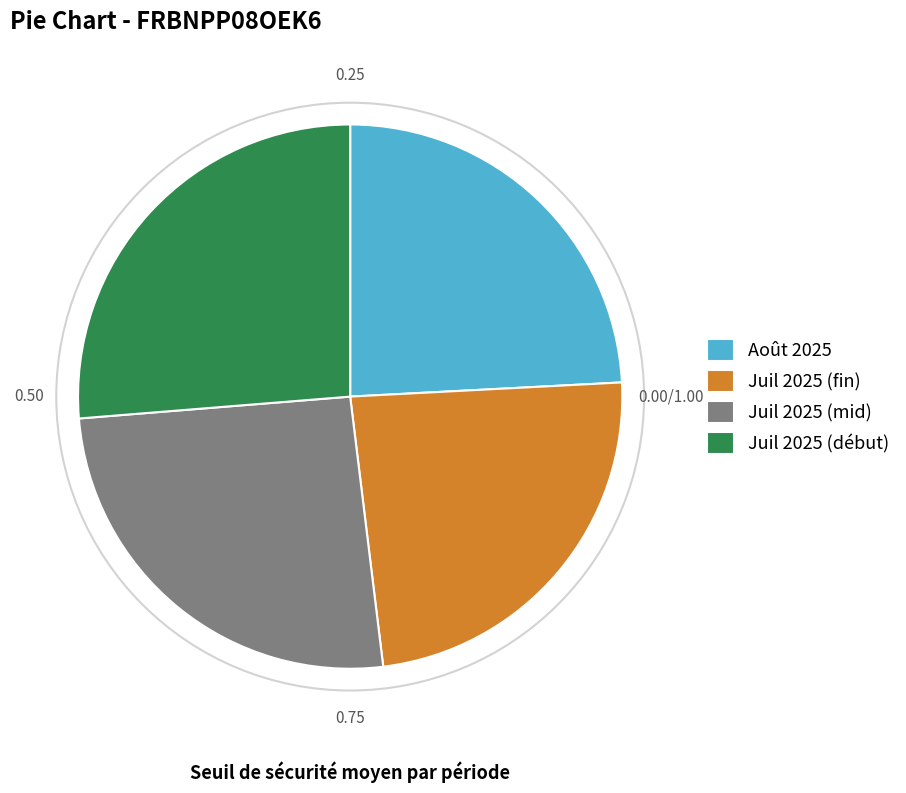

What is the ratio of the value at Juil 2025 (début) to the value at Juil 2025 (mid)?

1.0